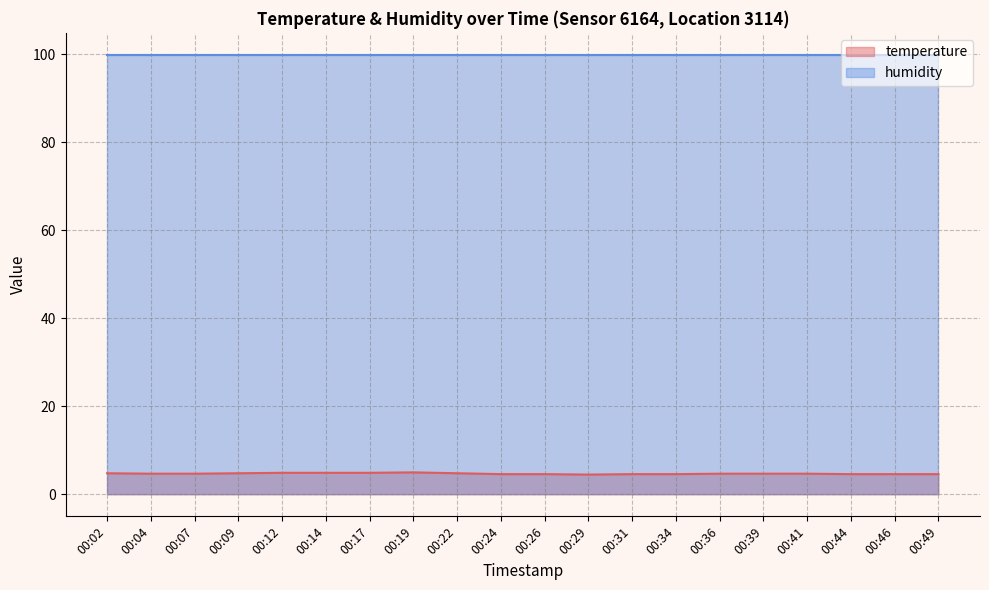

List the labels in order of value, largest first.

00:19, 00:12, 00:14, 00:17, 00:02, 00:09, 00:22, 00:04, 00:07, 00:36, 00:39, 00:41, 00:24, 00:26, 00:31, 00:34, 00:44, 00:46, 00:49, 00:29